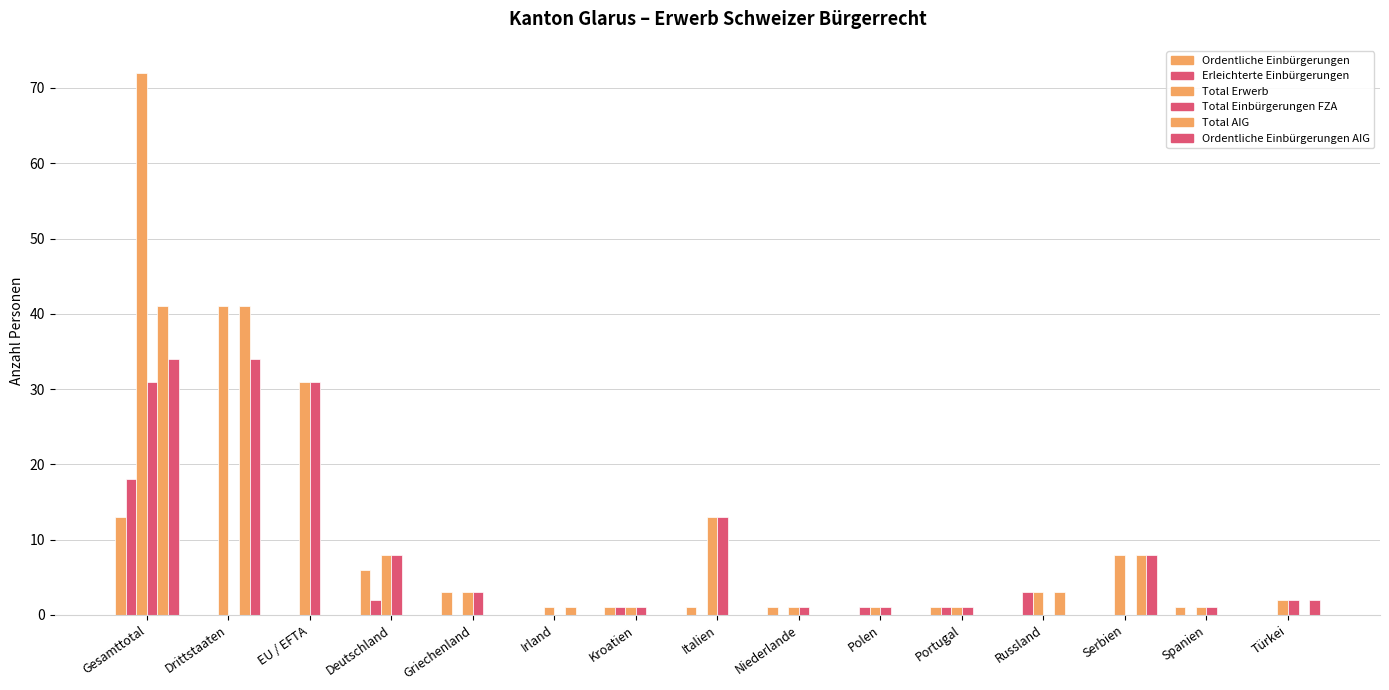

The value of Ordentliche Einbürgerungen AIG at Portugal is 13. True or false?

False